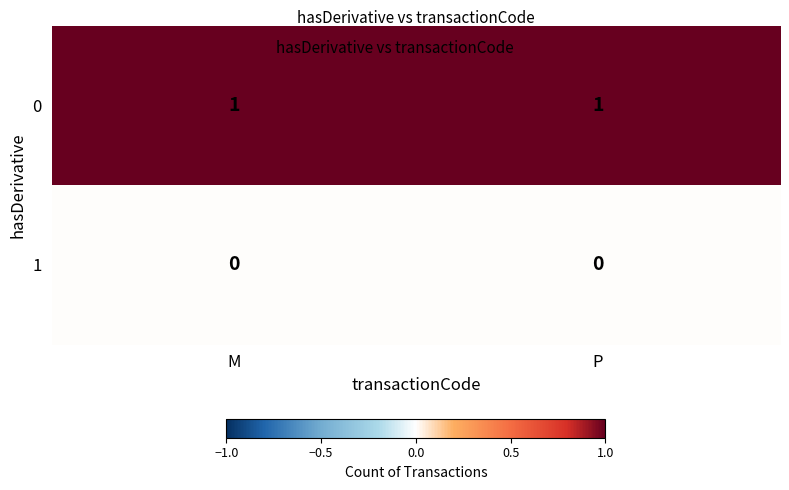

Is the value of 0 at P greater than the value of 1 at P?

Yes